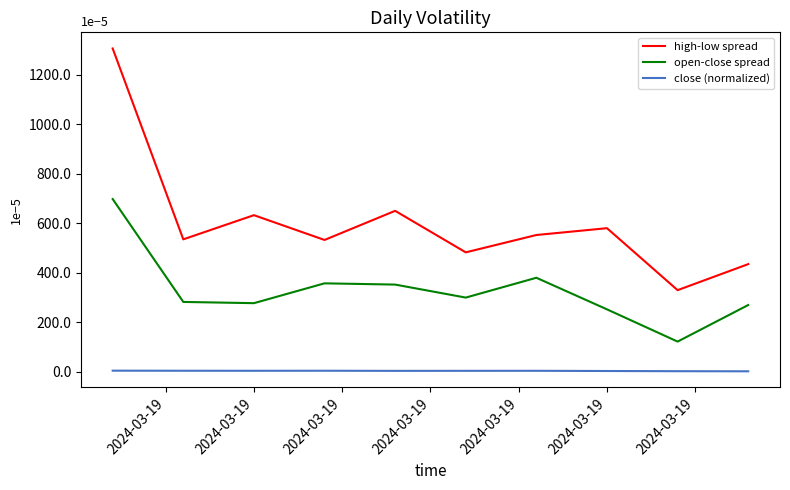

What is the difference between the maximum and minimum values in the high-low spread series?

975.0